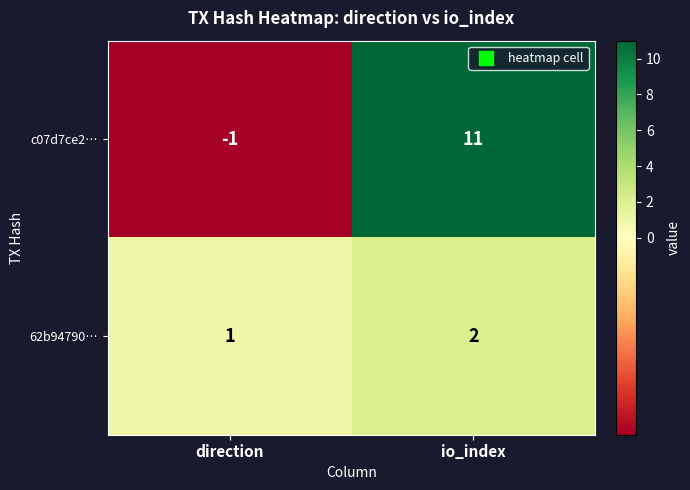

List the series in order of their peak value, highest first.

c07d7ce2…, 62b94790…